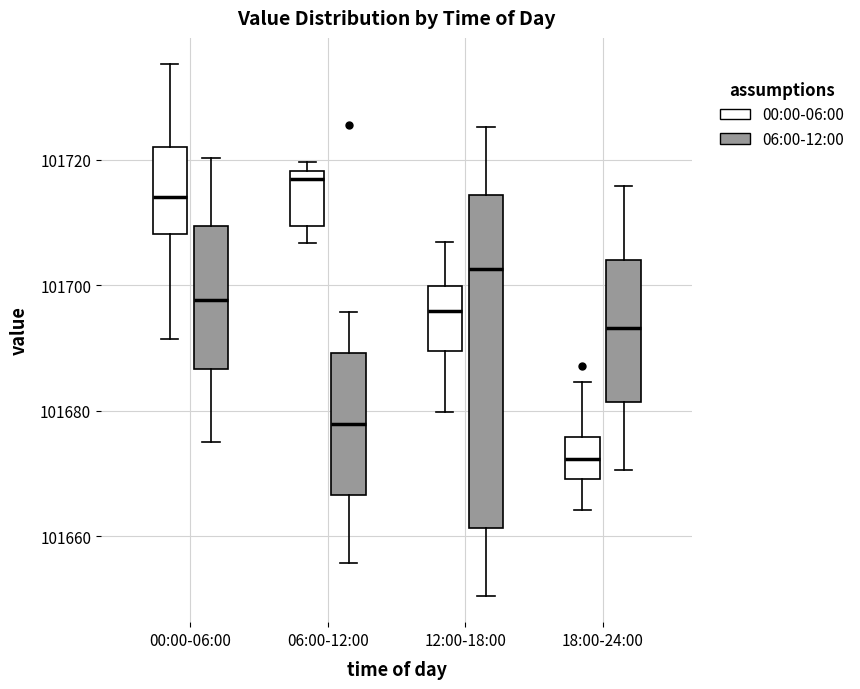

Reading left to right, read every box against the y-axis: the position of its median line, the range the box covers, and the ends of its whiskers. The values are not printed on the chart, so give them approximately, as read against the axis.

00:00-06:00 (00:00-06:00): median 101714, box 101708 to 101722, whiskers 101692 to 101736
00:00-06:00 (06:00-12:00): median 101698, box 101686 to 101710, whiskers 101676 to 101720
06:00-12:00 (00:00-06:00): median 101716, box 101710 to 101718, whiskers 101706 to 101720
06:00-12:00 (06:00-12:00): median 101678, box 101666 to 101690, whiskers 101656 to 101696
12:00-18:00 (00:00-06:00): median 101696, box 101690 to 101700, whiskers 101680 to 101706
12:00-18:00 (06:00-12:00): median 101702, box 101662 to 101714, whiskers 101650 to 101726
18:00-24:00 (00:00-06:00): median 101672, box 101670 to 101676, whiskers 101664 to 101684
18:00-24:00 (06:00-12:00): median 101694, box 101682 to 101704, whiskers 101670 to 101716